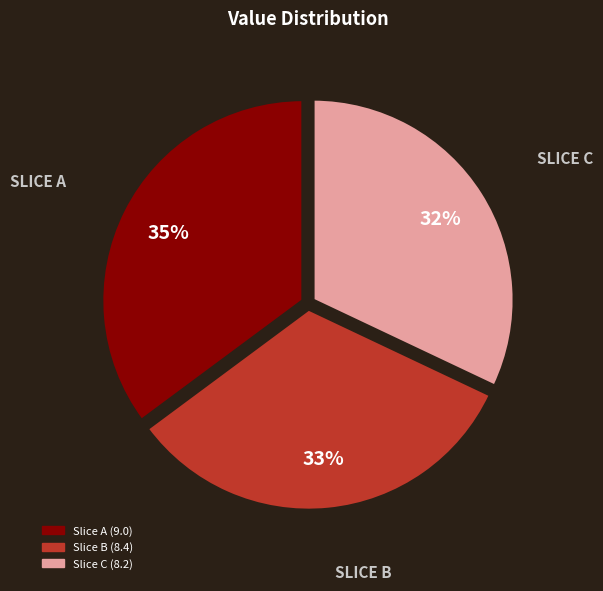

To the nearest percent, what is the difference between the largest and smallest slice percentages?

3%